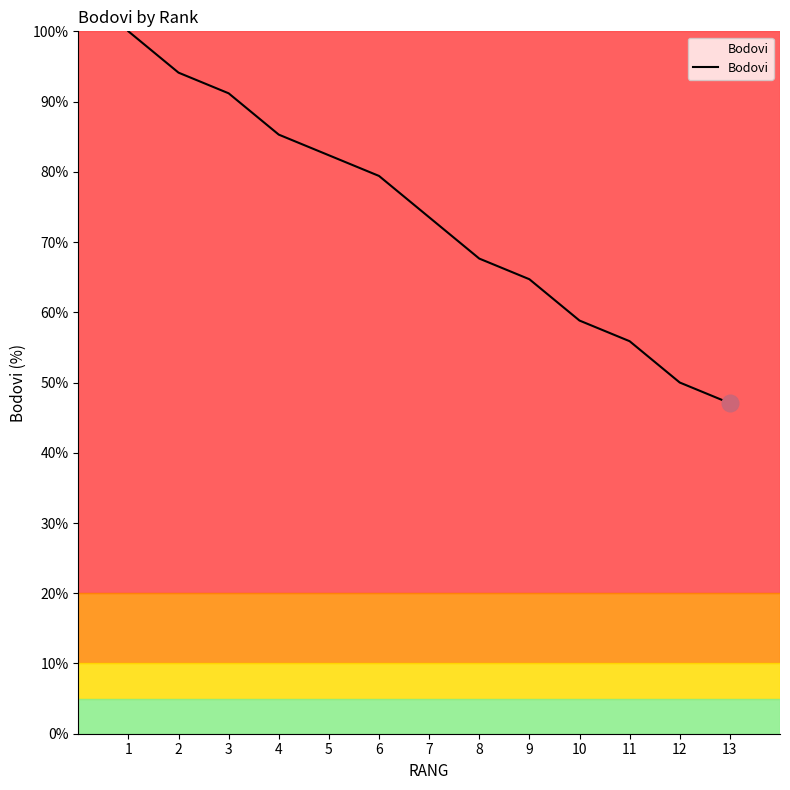

List the labels in order of value, smallest first.

13, 12, 11, 10, 9, 8, 7, 6, 5, 4, 3, 2, 1